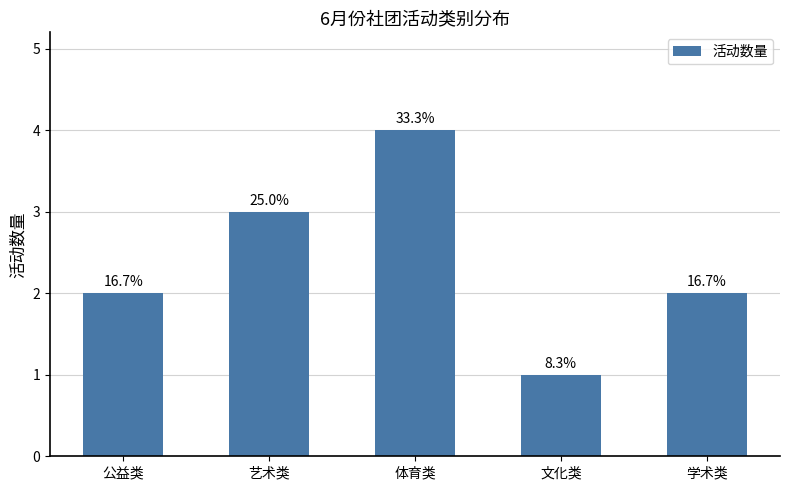

Does the chart contain any negative values?

No